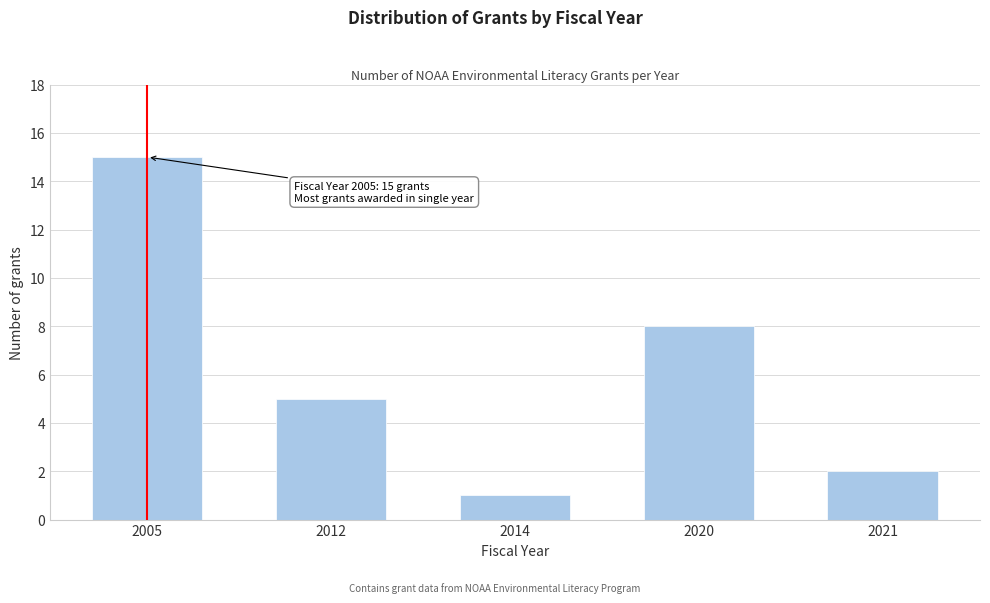

Reading left to right, transcribe all the data shown in this chart.

2005=15	2012=5	2014=1	2020=8	2021=2